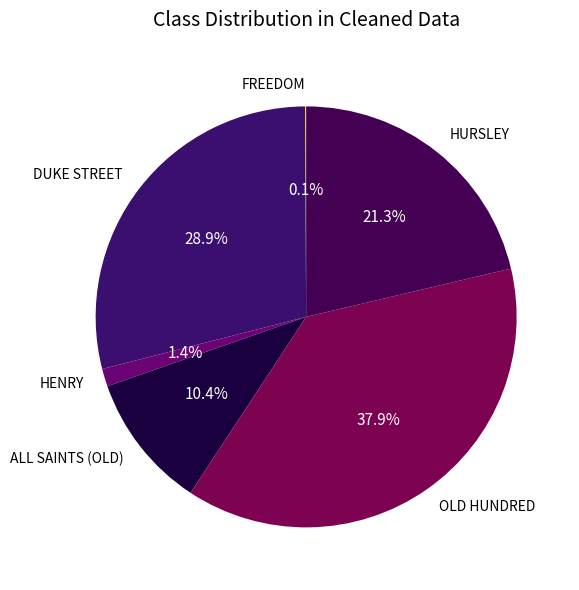

Which slice is the largest?

OLD HUNDRED